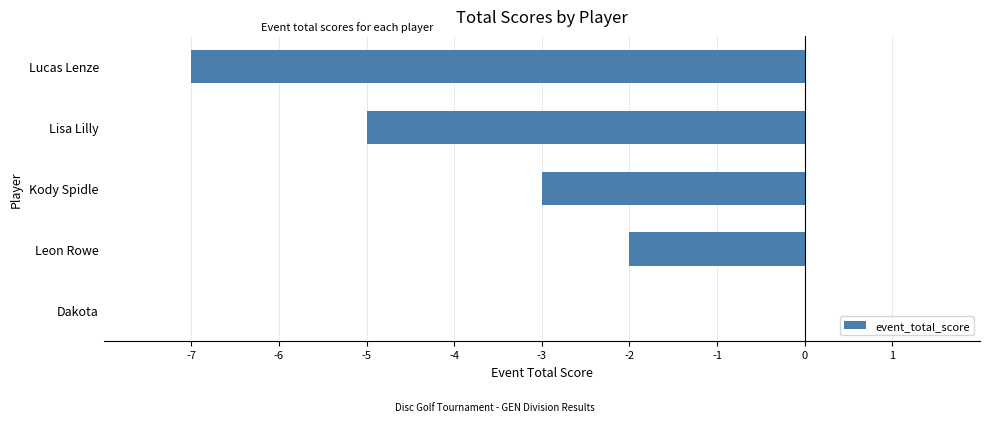

What is the average value?

-3